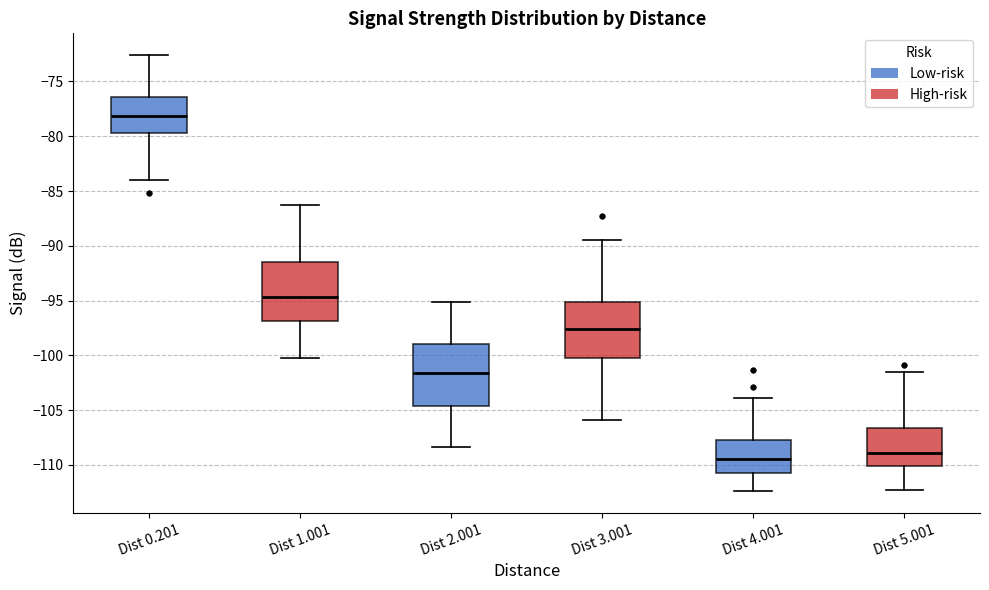

Which box has the lowest median line?

Dist 4.001